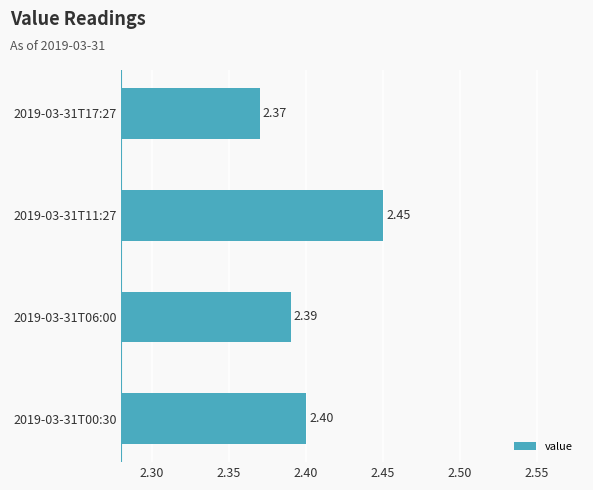

List the labels in order of value, largest first.

2019-03-31T11:27, 2019-03-31T00:30, 2019-03-31T06:00, 2019-03-31T17:27